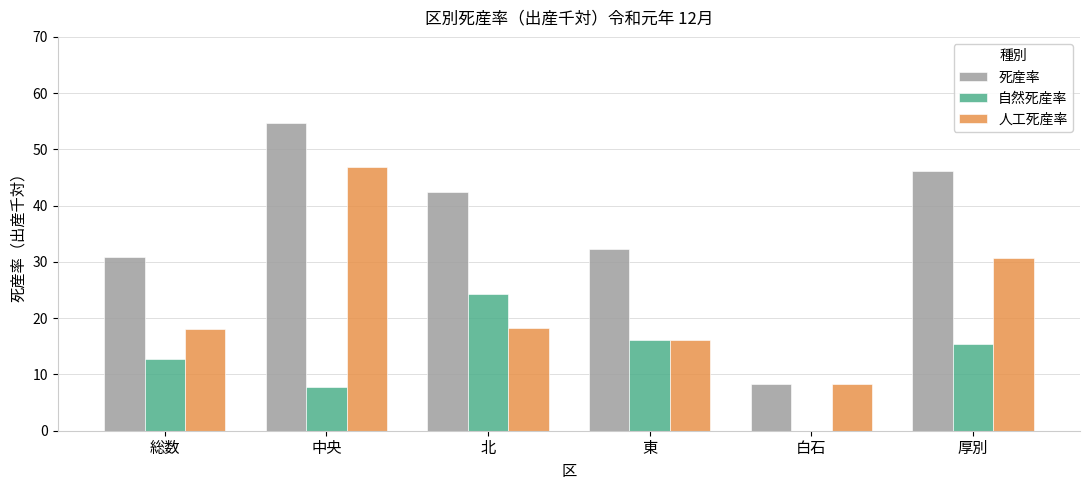

What is the greatest value displayed?

54.7